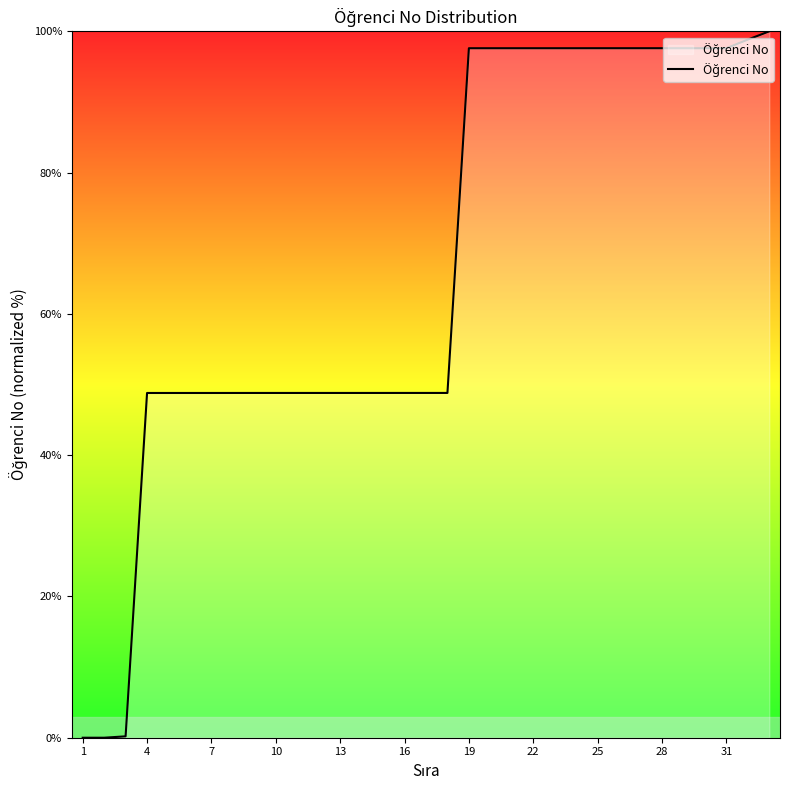

What is the greatest value displayed?

100.0